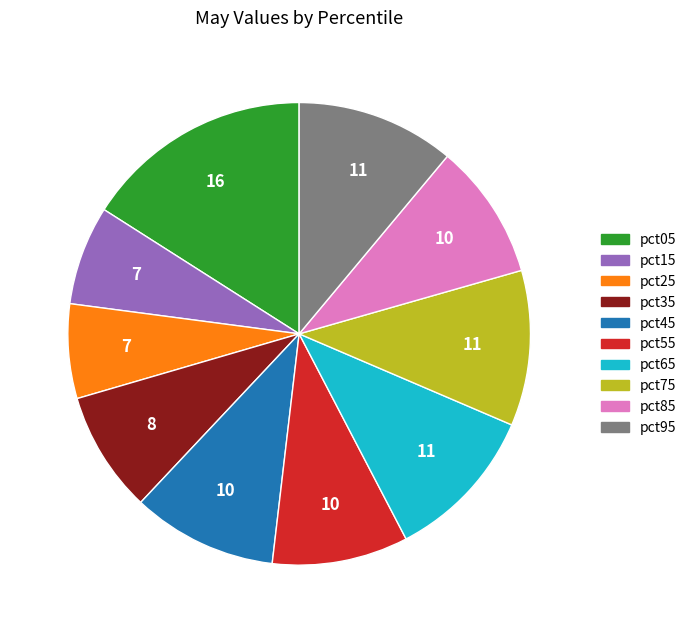

How many slices are in this pie chart?

10